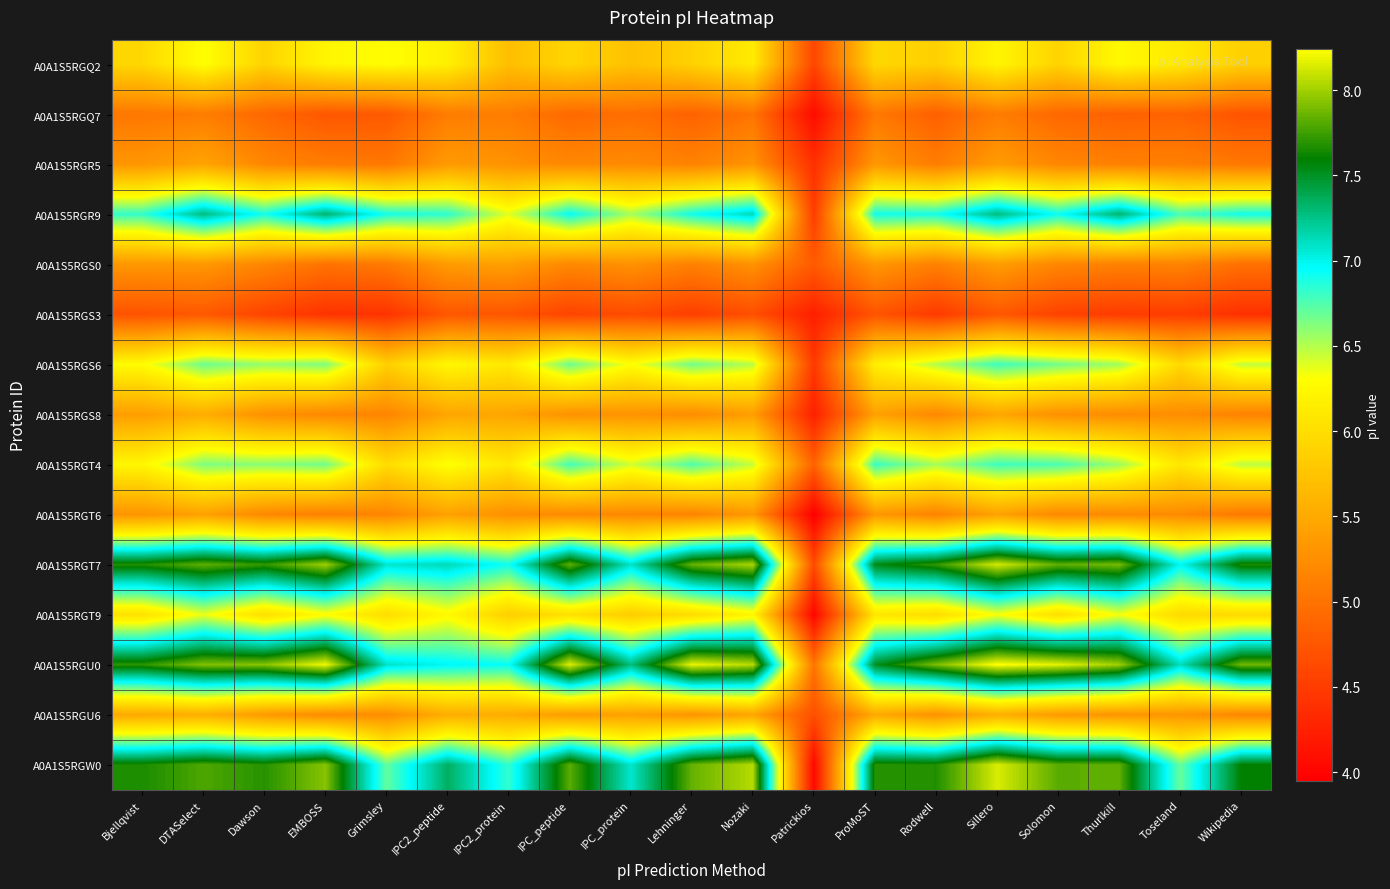

Reading right to left, extract all data points from this chart.

A0A1S5RGQ2: Wikipedia=5.9	Toseland=6.1	Thurlkill=6.3	Solomon=5.9	Sillero=6.2	Rodwell=5.9	ProMoST=5.9	Patrickios=4.6	Nozaki=6.1	Lehninger=5.9	IPC_protein=5.7	IPC_peptide=5.9	IPC2_protein=5.7	IPC2_peptide=6.2	Grimsley=6.3	EMBOSS=6.2	Dawson=5.9	DTASelect=6.3	Bjellqvist=5.9
A0A1S5RGQ7: Wikipedia=4.7	Toseland=4.9	Thurlkill=4.8	Solomon=4.9	Sillero=5.1	Rodwell=4.8	ProMoST=5.1	Patrickios=4.1	Nozaki=5.0	Lehninger=4.9	IPC_protein=5.0	IPC_peptide=4.9	IPC2_protein=5.1	IPC2_peptide=5.1	Grimsley=4.8	EMBOSS=4.7	Dawson=4.9	DTASelect=5.1	Bjellqvist=5.0
A0A1S5RGR5: Wikipedia=5.0	Toseland=5.1	Thurlkill=5.1	Solomon=5.2	Sillero=5.4	Rodwell=5.1	ProMoST=5.3	Patrickios=4.4	Nozaki=5.3	Lehninger=5.1	IPC_protein=5.2	IPC_peptide=5.2	IPC2_protein=5.3	IPC2_peptide=5.4	Grimsley=5.0	EMBOSS=5.1	Dawson=5.2	DTASelect=5.4	Bjellqvist=5.3
A0A1S5RGR9: Wikipedia=6.9	Toseland=6.8	Thurlkill=7.3	Solomon=6.9	Sillero=7.3	Rodwell=6.9	ProMoST=6.9	Patrickios=4.5	Nozaki=7.1	Lehninger=6.9	IPC_protein=6.5	IPC_peptide=6.9	IPC2_protein=6.4	IPC2_peptide=6.8	Grimsley=6.9	EMBOSS=7.3	Dawson=6.9	DTASelect=7.3	Bjellqvist=6.8
A0A1S5RGS0: Wikipedia=5.0	Toseland=5.2	Thurlkill=5.1	Solomon=5.2	Sillero=5.4	Rodwell=5.1	ProMoST=5.3	Patrickios=4.8	Nozaki=5.3	Lehninger=5.1	IPC_protein=5.3	IPC_peptide=5.2	IPC2_protein=5.4	IPC2_peptide=5.4	Grimsley=5.1	EMBOSS=5.0	Dawson=5.2	DTASelect=5.3	Bjellqvist=5.3
A0A1S5RGS3: Wikipedia=4.4	Toseland=4.5	Thurlkill=4.5	Solomon=4.6	Sillero=4.7	Rodwell=4.5	ProMoST=4.7	Patrickios=4.2	Nozaki=4.7	Lehninger=4.5	IPC_protein=4.6	IPC_peptide=4.6	IPC2_protein=4.7	IPC2_peptide=4.7	Grimsley=4.4	EMBOSS=4.4	Dawson=4.6	DTASelect=4.8	Bjellqvist=4.7
A0A1S5RGS6: Wikipedia=6.5	Toseland=6.0	Thurlkill=6.5	Solomon=6.7	Sillero=6.8	Rodwell=6.5	ProMoST=6.2	Patrickios=4.5	Nozaki=6.5	Lehninger=6.7	IPC_protein=6.3	IPC_peptide=6.7	IPC2_protein=6.1	IPC2_peptide=6.2	Grimsley=5.9	EMBOSS=6.6	Dawson=6.6	DTASelect=6.7	Bjellqvist=6.3
A0A1S5RGS8: Wikipedia=5.1	Toseland=5.2	Thurlkill=5.2	Solomon=5.3	Sillero=5.5	Rodwell=5.2	ProMoST=5.4	Patrickios=4.3	Nozaki=5.4	Lehninger=5.2	IPC_protein=5.3	IPC_peptide=5.3	IPC2_protein=5.5	IPC2_peptide=5.5	Grimsley=5.2	EMBOSS=5.2	Dawson=5.3	DTASelect=5.5	Bjellqvist=5.4
A0A1S5RGT4: Wikipedia=6.5	Toseland=6.1	Thurlkill=6.6	Solomon=6.8	Sillero=6.8	Rodwell=6.5	ProMoST=6.8	Patrickios=4.9	Nozaki=6.5	Lehninger=6.8	IPC_protein=6.4	IPC_peptide=6.8	IPC2_protein=6.1	IPC2_peptide=6.3	Grimsley=6.0	EMBOSS=6.7	Dawson=6.6	DTASelect=6.6	Bjellqvist=6.2
A0A1S5RGT6: Wikipedia=5.1	Toseland=5.2	Thurlkill=5.2	Solomon=5.2	Sillero=5.4	Rodwell=5.1	ProMoST=5.3	Patrickios=3.9	Nozaki=5.3	Lehninger=5.2	IPC_protein=5.2	IPC_peptide=5.2	IPC2_protein=5.3	IPC2_peptide=5.4	Grimsley=5.2	EMBOSS=5.1	Dawson=5.2	DTASelect=5.4	Bjellqvist=5.3
A0A1S5RGT7: Wikipedia=7.7	Toseland=7.0	Thurlkill=7.9	Solomon=7.8	Sillero=8.1	Rodwell=7.7	ProMoST=7.5	Patrickios=4.6	Nozaki=8.0	Lehninger=7.8	IPC_protein=7.1	IPC_peptide=7.8	IPC2_protein=6.9	IPC2_peptide=7.1	Grimsley=7.1	EMBOSS=8.0	Dawson=7.7	DTASelect=7.8	Bjellqvist=7.7
A0A1S5RGT9: Wikipedia=6.0	Toseland=6.0	Thurlkill=6.3	Solomon=6.0	Sillero=6.3	Rodwell=6.0	ProMoST=6.1	Patrickios=4.0	Nozaki=6.2	Lehninger=6.0	IPC_protein=5.8	IPC_peptide=6.0	IPC2_protein=5.9	IPC2_peptide=6.3	Grimsley=6.0	EMBOSS=6.3	Dawson=6.0	DTASelect=6.4	Bjellqvist=6.0
A0A1S5RGU0: Wikipedia=7.9	Toseland=7.1	Thurlkill=8.0	Solomon=8.2	Sillero=8.2	Rodwell=7.9	ProMoST=7.5	Patrickios=5.0	Nozaki=8.1	Lehninger=8.2	IPC_protein=7.3	IPC_peptide=8.2	IPC2_protein=6.9	IPC2_peptide=7.0	Grimsley=7.1	EMBOSS=8.2	Dawson=7.9	DTASelect=7.9	Bjellqvist=7.7
A0A1S5RGU6: Wikipedia=5.2	Toseland=5.3	Thurlkill=5.3	Solomon=5.4	Sillero=5.5	Rodwell=5.3	ProMoST=5.5	Patrickios=4.7	Nozaki=5.5	Lehninger=5.3	IPC_protein=5.4	IPC_peptide=5.4	IPC2_protein=5.5	IPC2_peptide=5.5	Grimsley=5.2	EMBOSS=5.2	Dawson=5.4	DTASelect=5.5	Bjellqvist=5.5
A0A1S5RGW0: Wikipedia=7.6	Toseland=6.7	Thurlkill=7.8	Solomon=7.8	Sillero=8.1	Rodwell=7.7	ProMoST=7.7	Patrickios=4.0	Nozaki=8.1	Lehninger=7.8	IPC_protein=7.1	IPC_peptide=7.8	IPC2_protein=6.8	IPC2_peptide=7.4	Grimsley=6.7	EMBOSS=7.9	Dawson=7.7	DTASelect=7.8	Bjellqvist=7.7